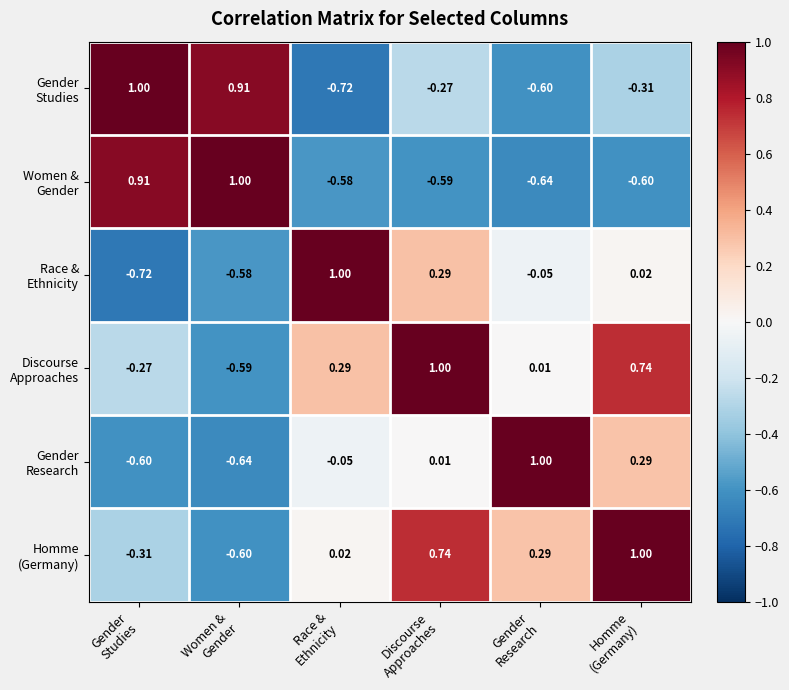

What is the difference between the highest and lowest values at Gender
Research?

1.6